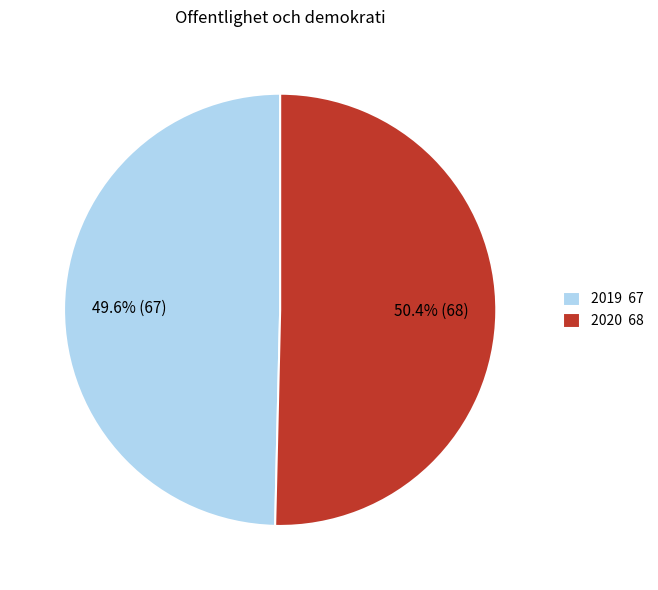

True or false: 2019 accounts for 50% of the total.

True